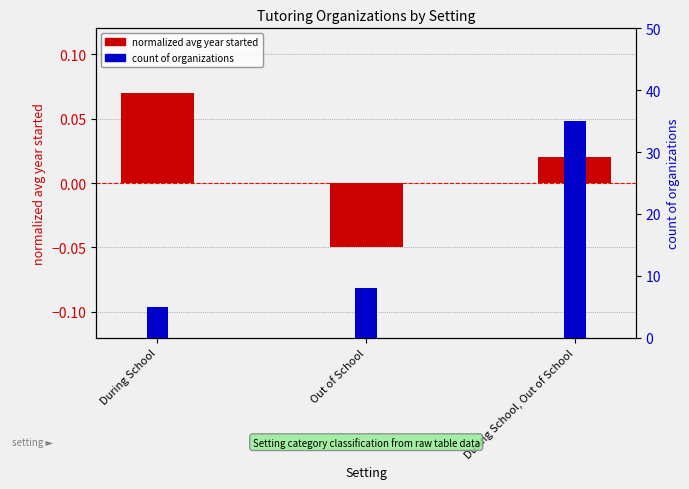

Rank the series by their average value, from lowest to highest.

normalized avg year started, count of organizations